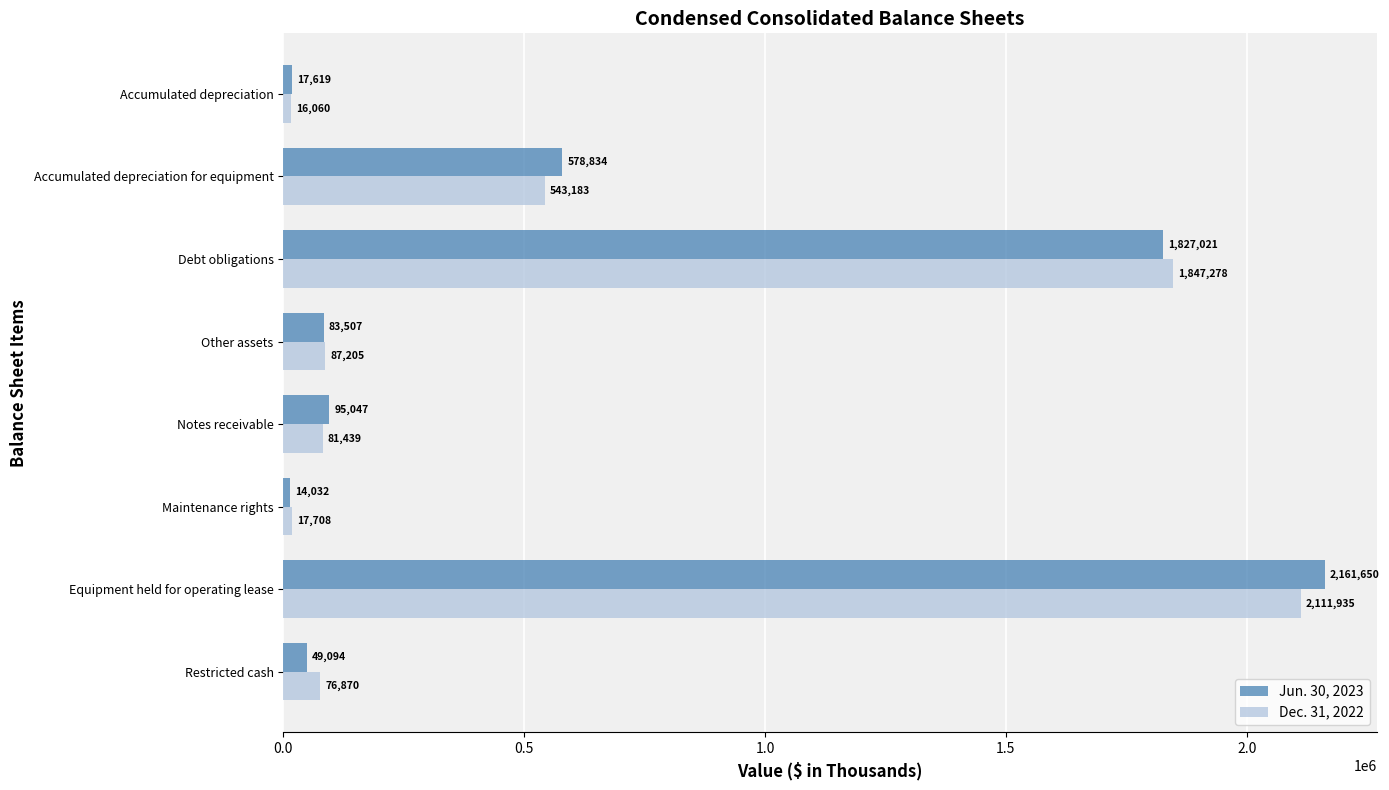

List the series in order of their peak value, lowest first.

Dec. 31, 2022, Jun. 30, 2023